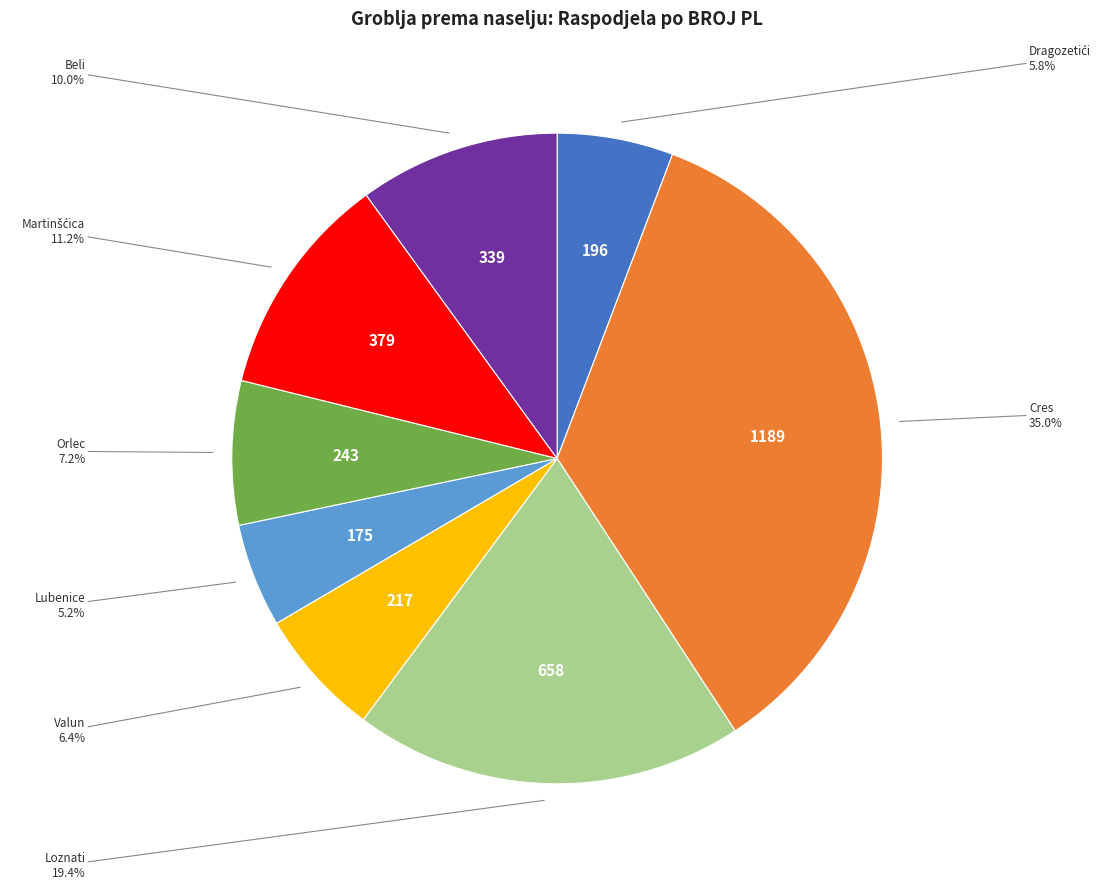

Does any single category account for the majority?

No